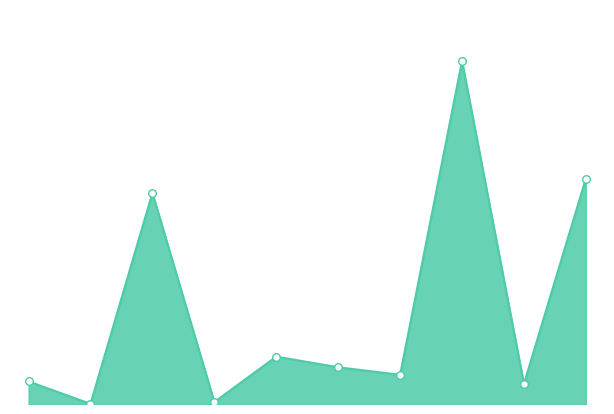

Does the chart have visible grid lines?

No